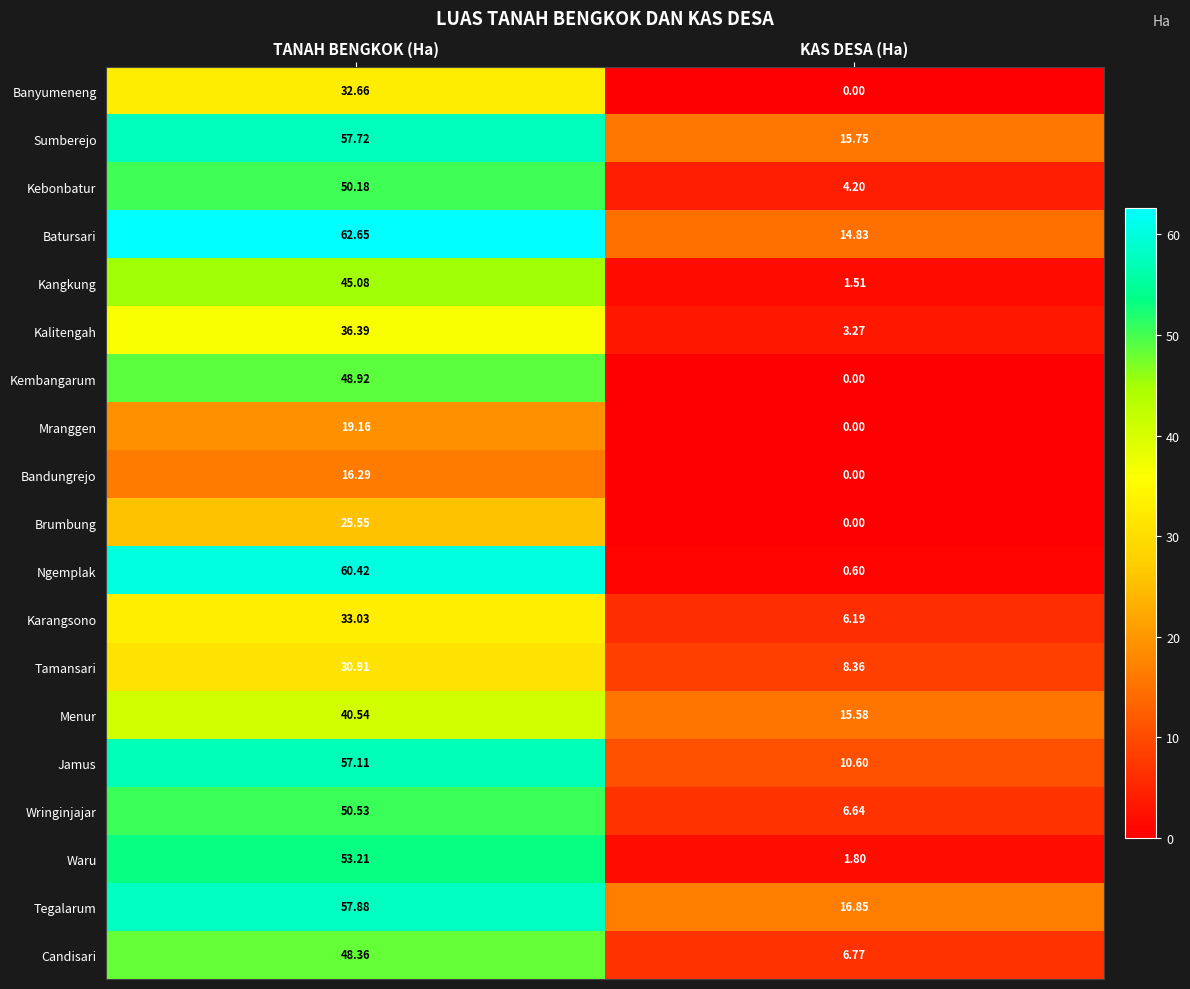

Where is Tamansari nearest to the value 19?

KAS DESA (Ha)